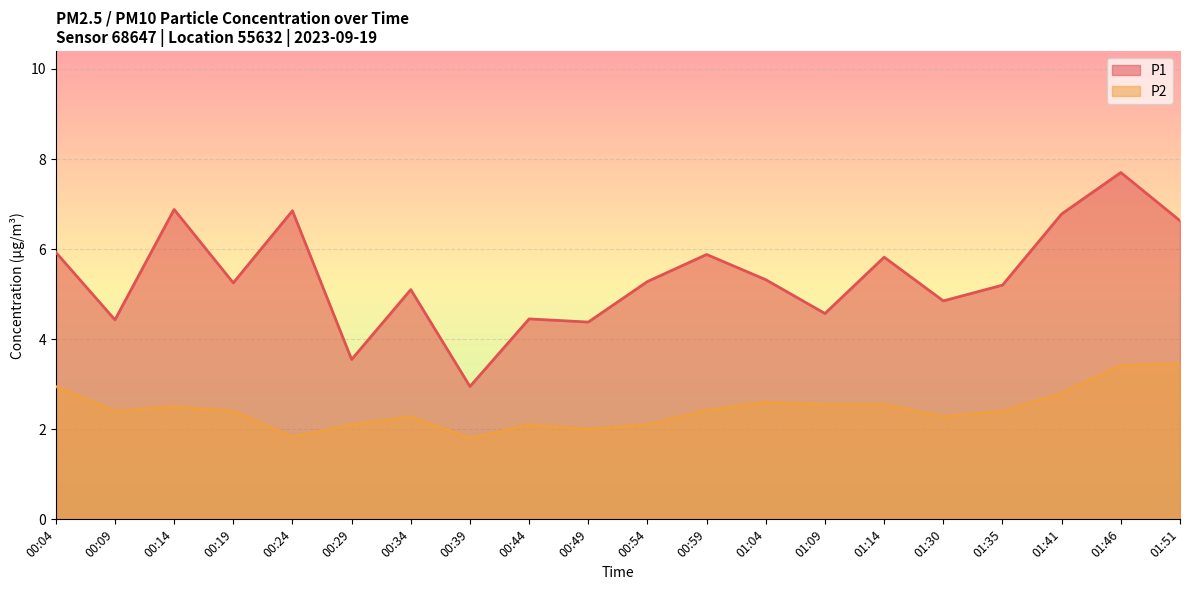

True or false: P2 and P1 intersect in this chart.

False